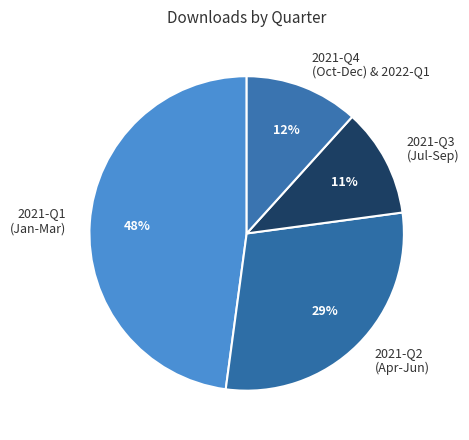

How many segments does this pie chart have?

4